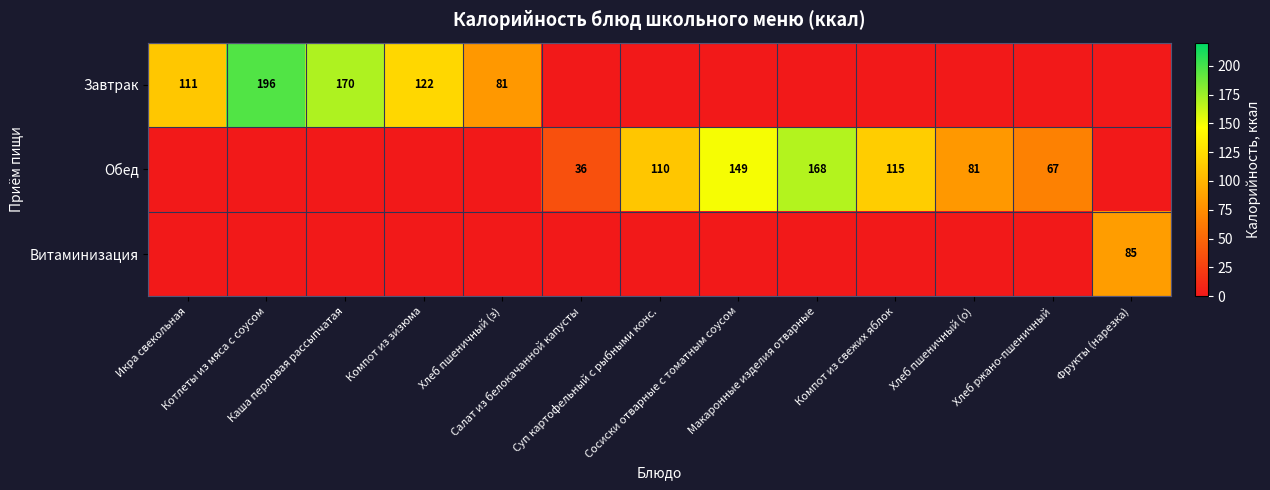

Which series changed the most between Котлеты из мяса с соусом and Каша перловая рассыпчатая?

Завтрак